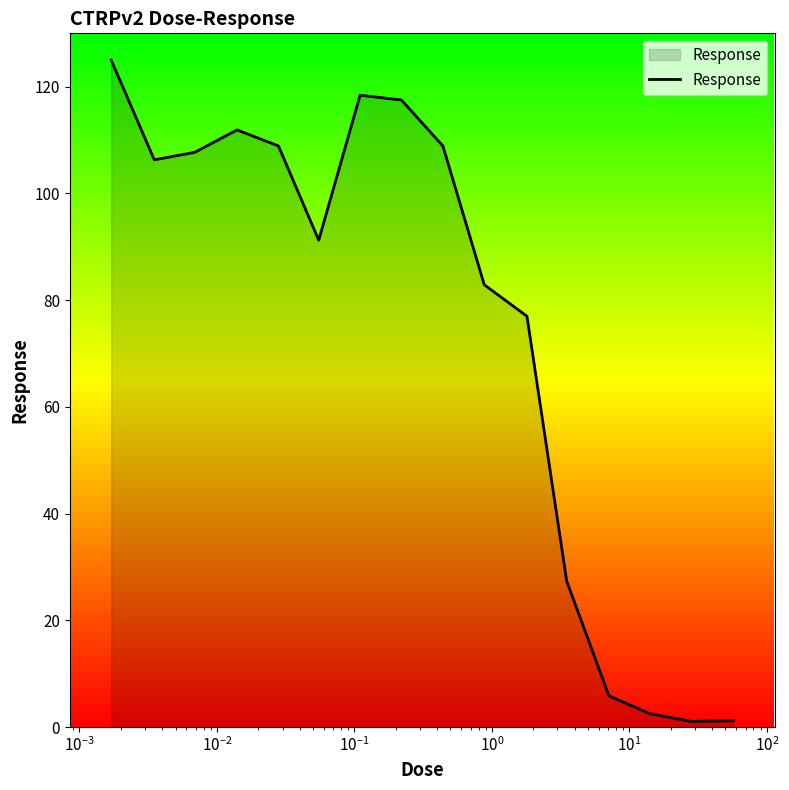

What is the average value?

74.6